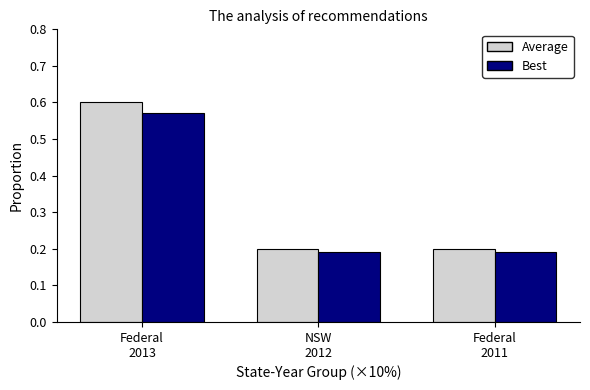

What position from the left is NSW
2012?

2